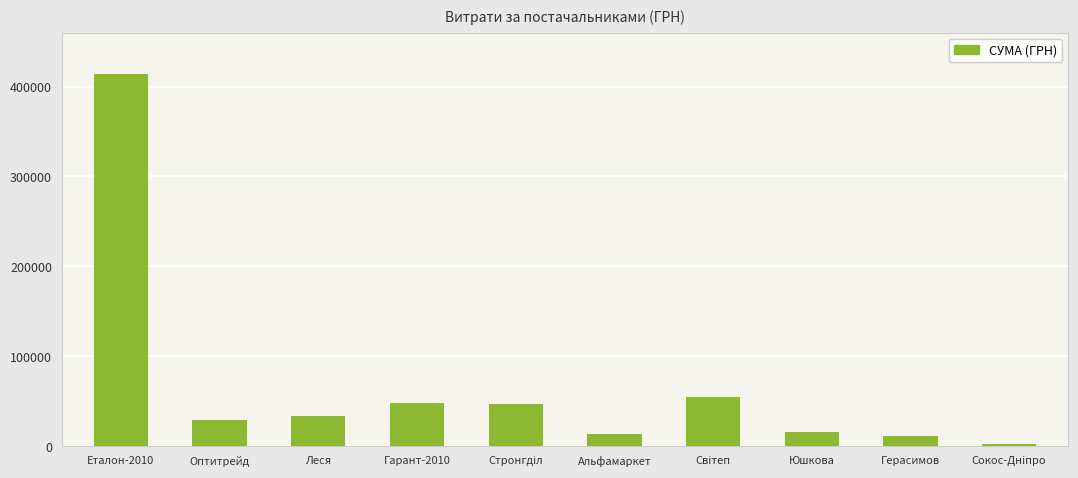

What is the value of the 4th bar from the left?

48347.6